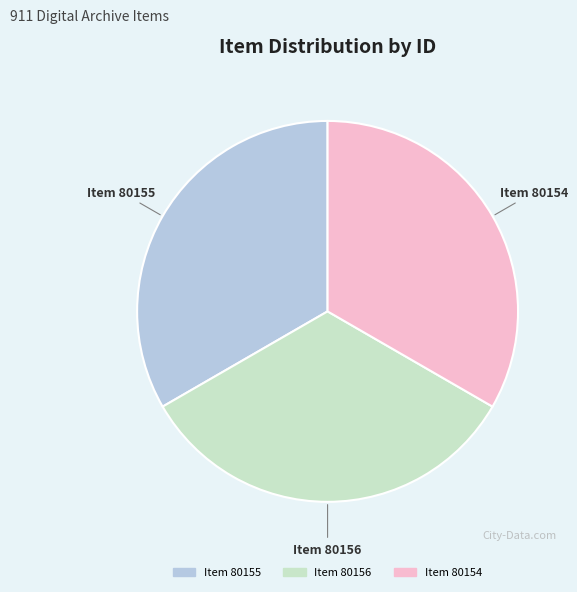

Is there a majority slice in this chart?

No